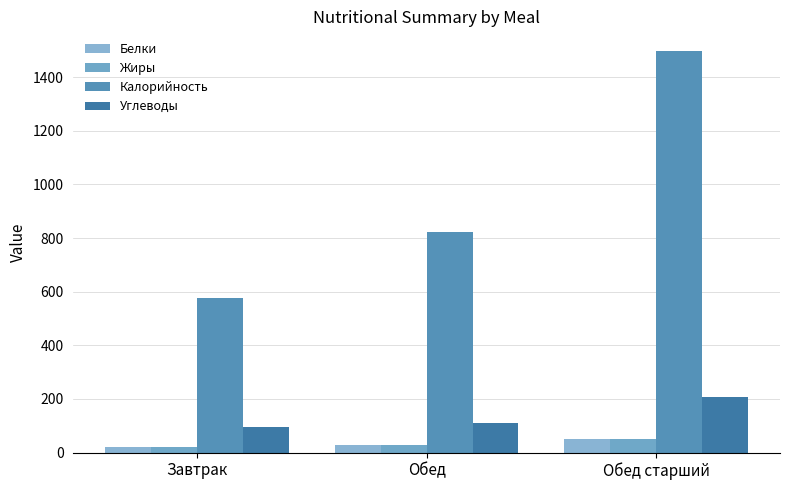

At which label does Калорийность first exceed 823?

Обед старший